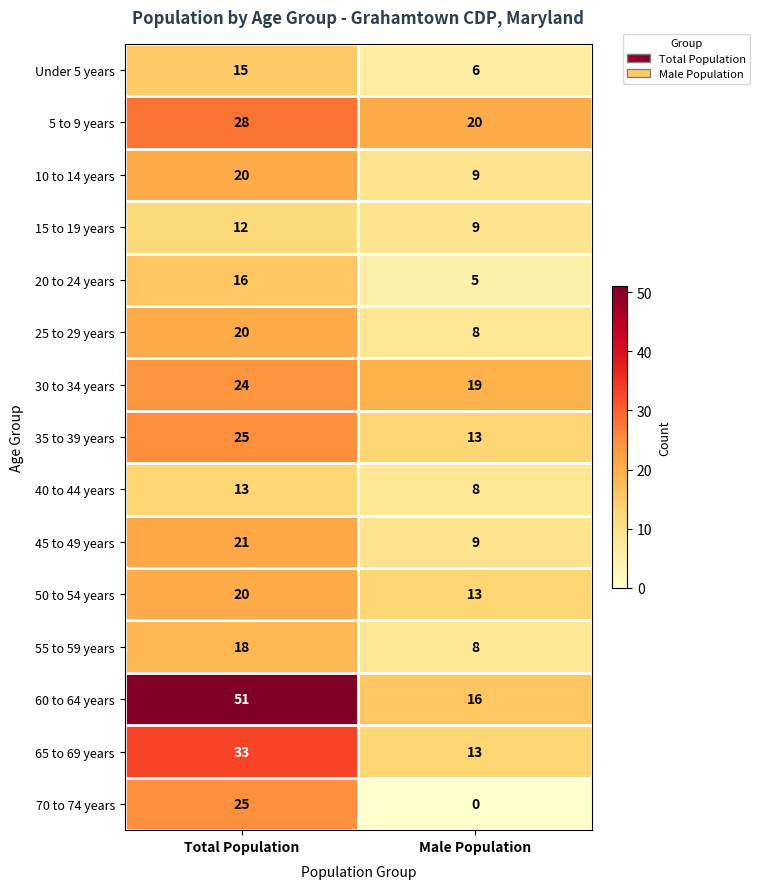

Reading left to right, what are all the values shown in this chart?

Under 5 years: 15	6
5 to 9 years: 28	20
10 to 14 years: 20	9
15 to 19 years: 12	9
20 to 24 years: 16	5
25 to 29 years: 20	8
30 to 34 years: 24	19
35 to 39 years: 25	13
40 to 44 years: 13	8
45 to 49 years: 21	9
50 to 54 years: 20	13
55 to 59 years: 18	8
60 to 64 years: 51	16
65 to 69 years: 33	13
70 to 74 years: 25	0